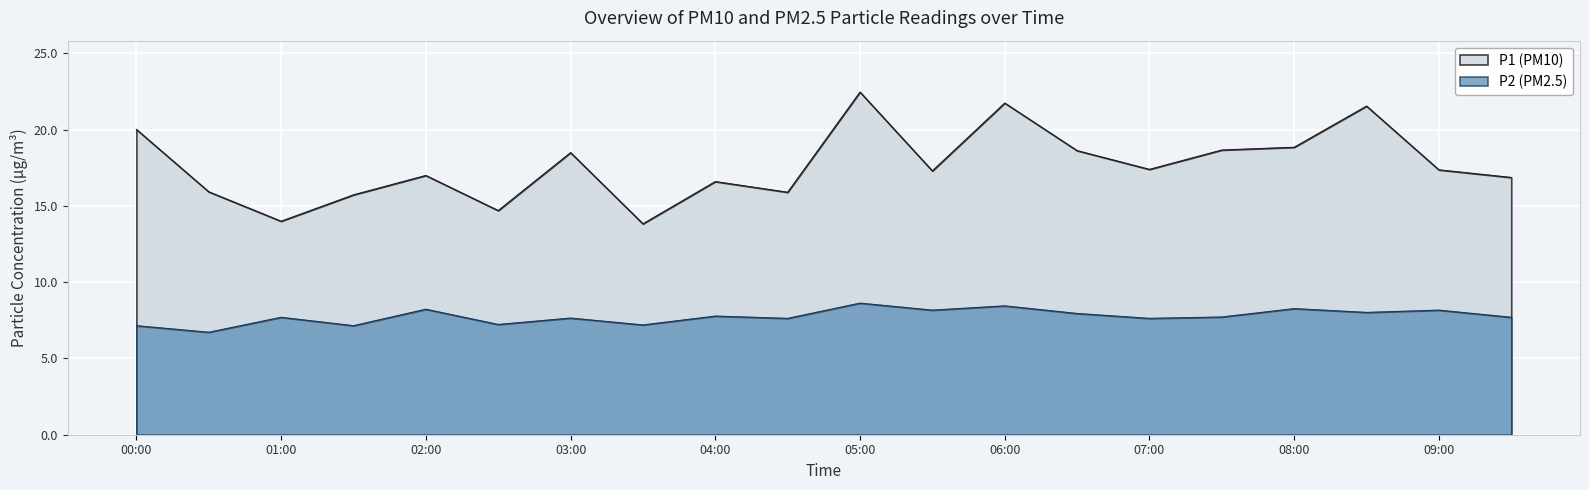

At which category is the sum across all series the highest?

05:00